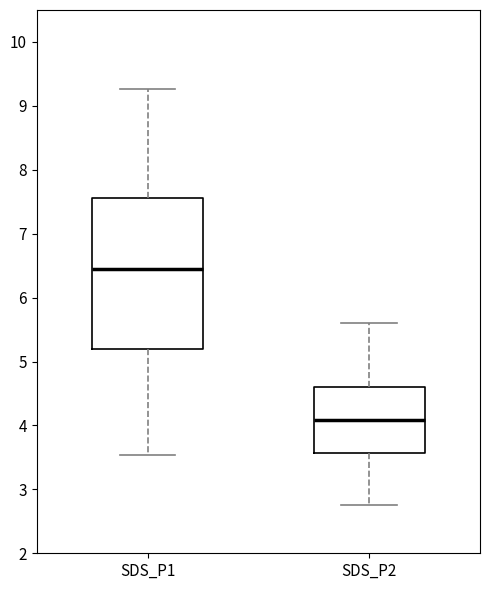

Where does the median line of the box for SDS_P1 sit on the y-axis? The values are not printed on the chart, so give them approximately, as read against the axis.

6.4